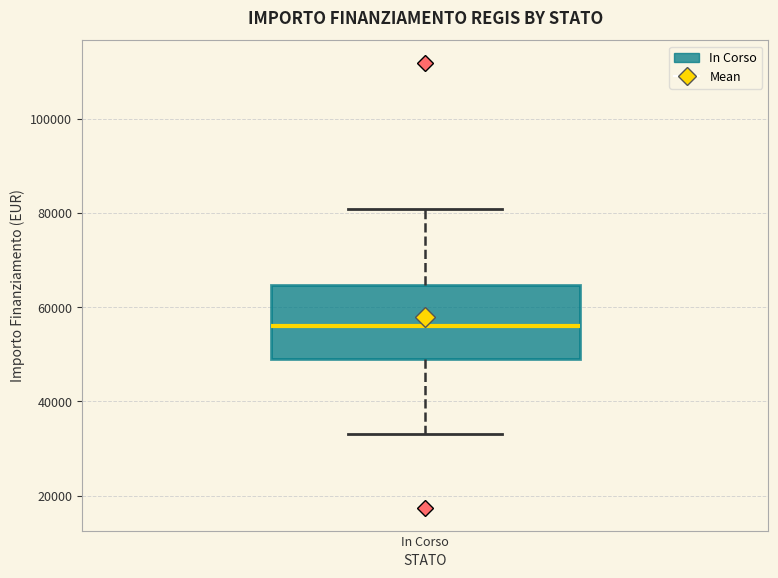

Transcribe this box plot: give where the median line is, the range the box spans, and where the two whiskers end, as read against the y-axis. The values are not printed on the chart, so give them approximately, as read against the axis.

median 56000, box 50000 to 64000, whiskers 32000 to 80000